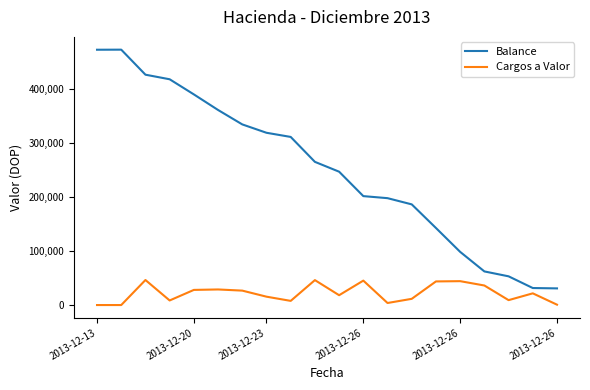

Which series has the largest total across all categories?

Balance